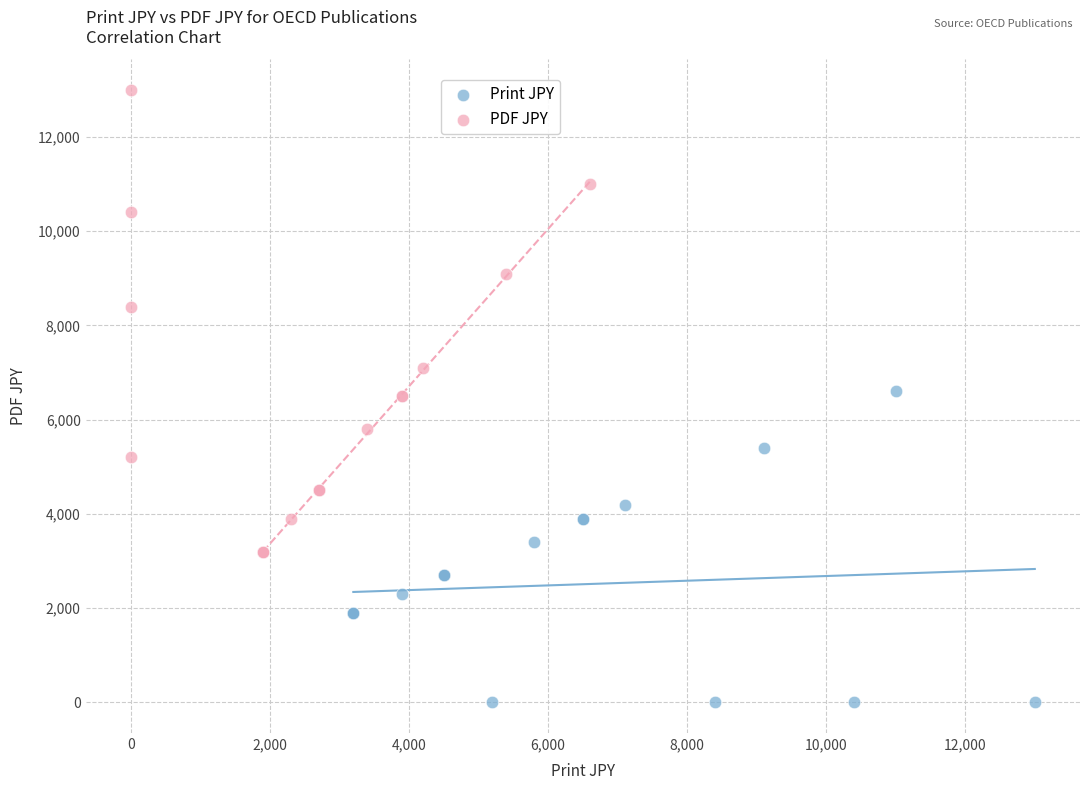

Which series contains the lowest Y value?

Print JPY